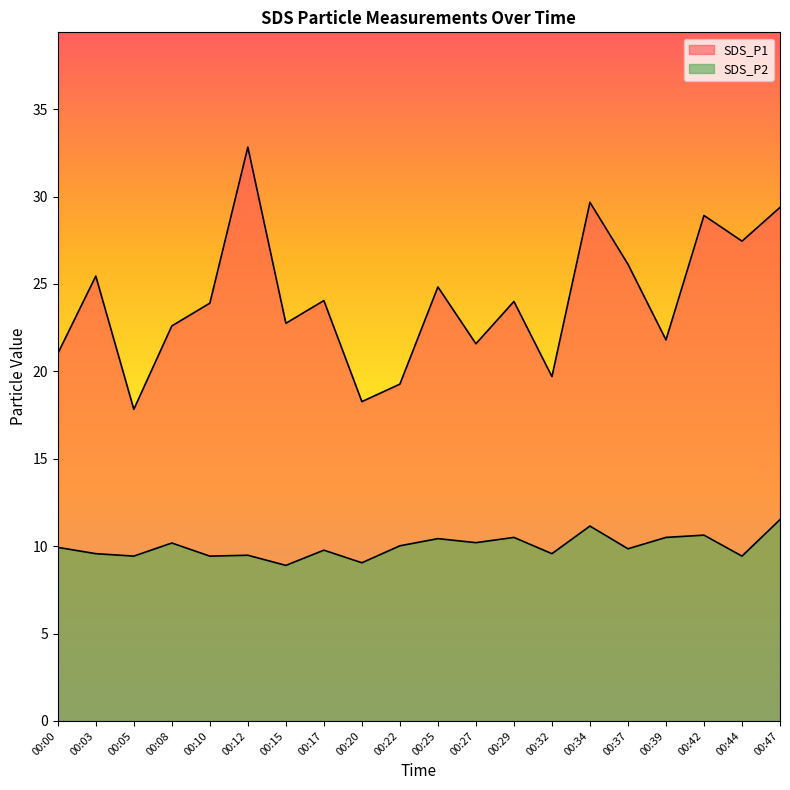

What are all the series names shown in the legend?

SDS_P1, SDS_P2